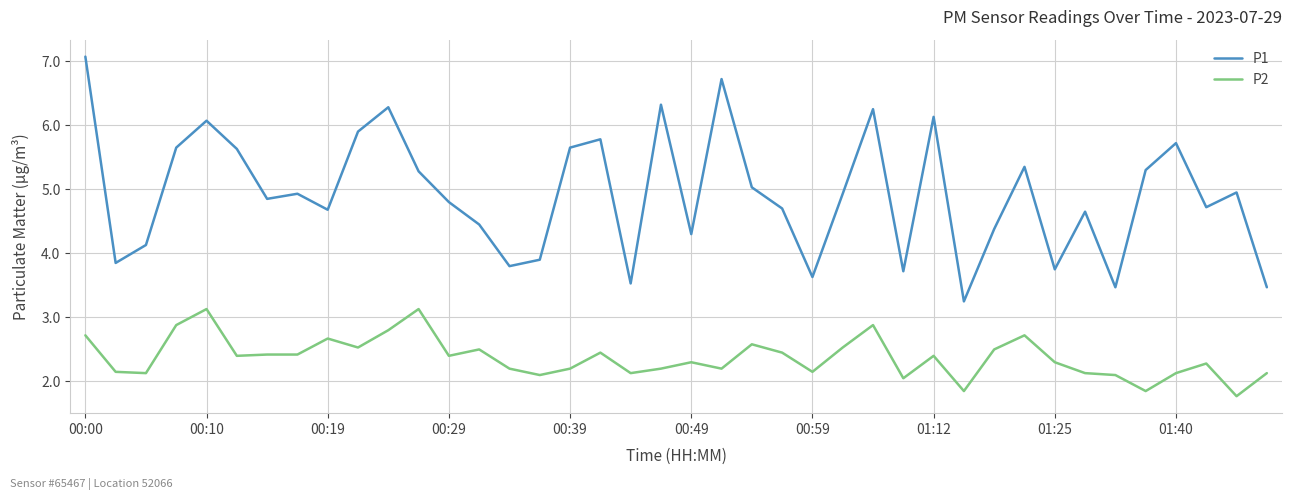

How many lines are shown in the chart?

2